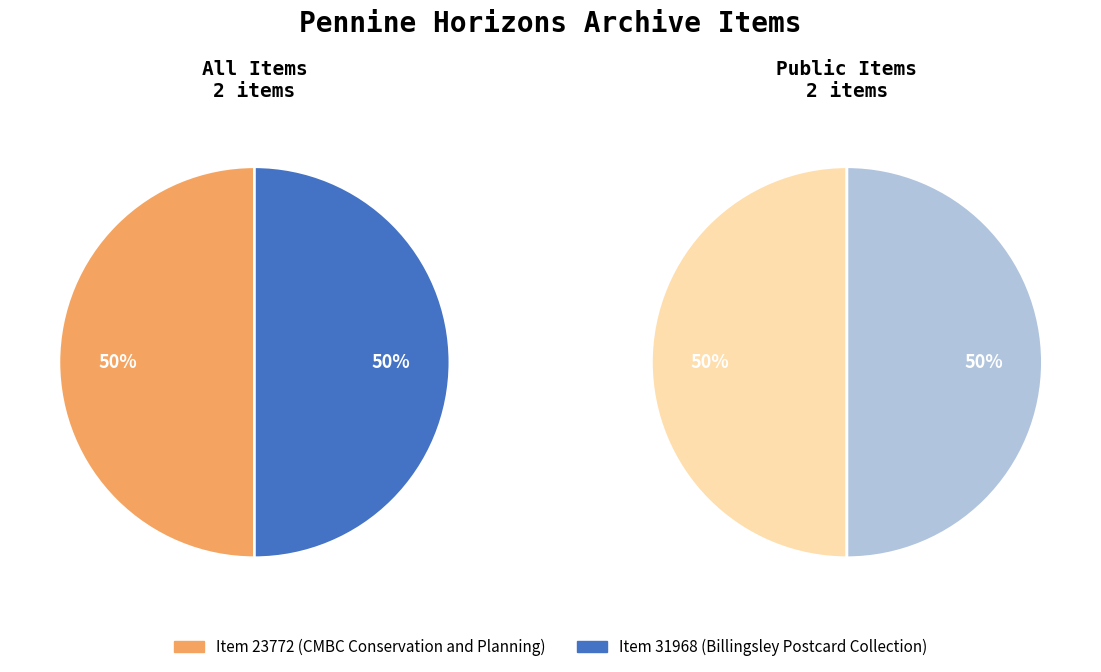

How many segments does this pie chart have?

2